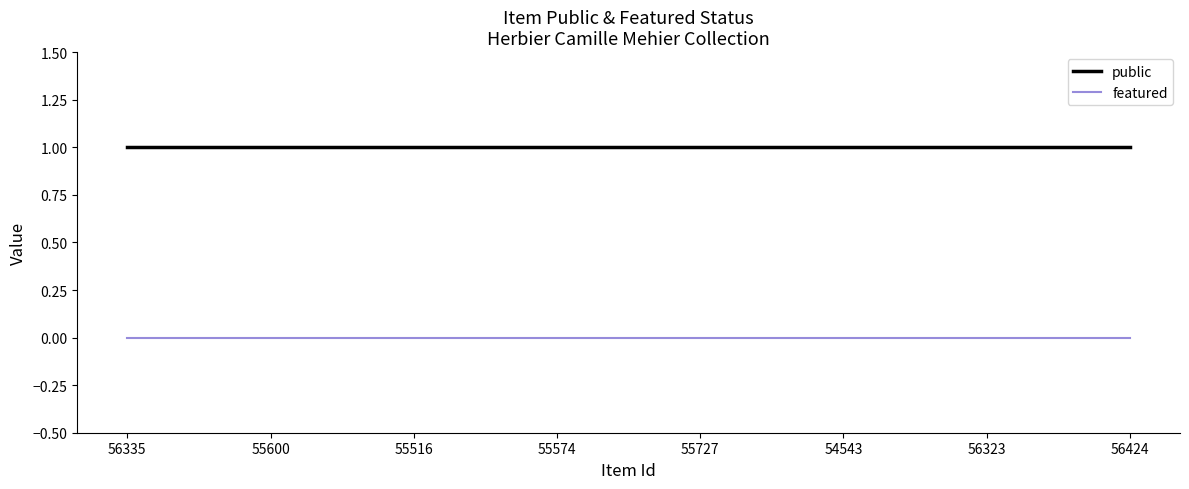

The public series shows 1 at 55516. True or false?

True